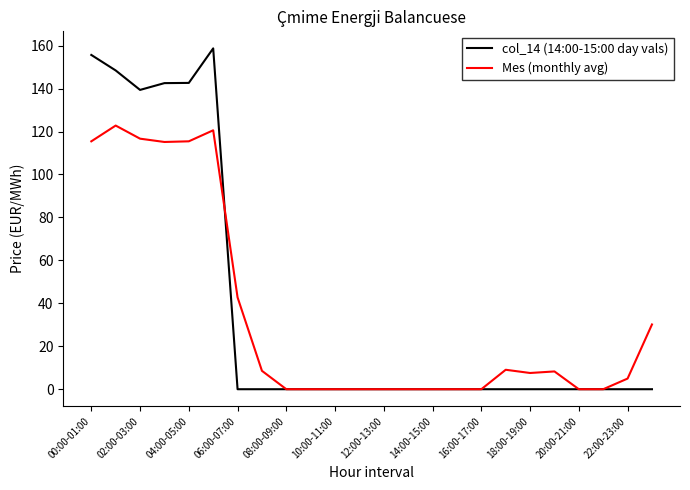

Which series has the largest total across all categories?

col_14 (14:00-15:00 day vals)